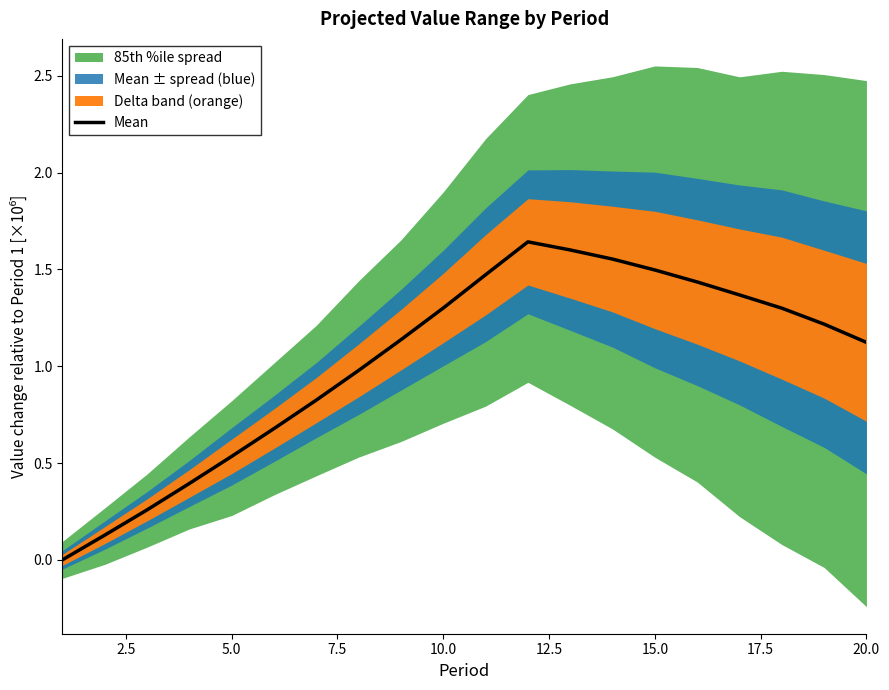

What is the value of the 3rd point from the left?

0.3